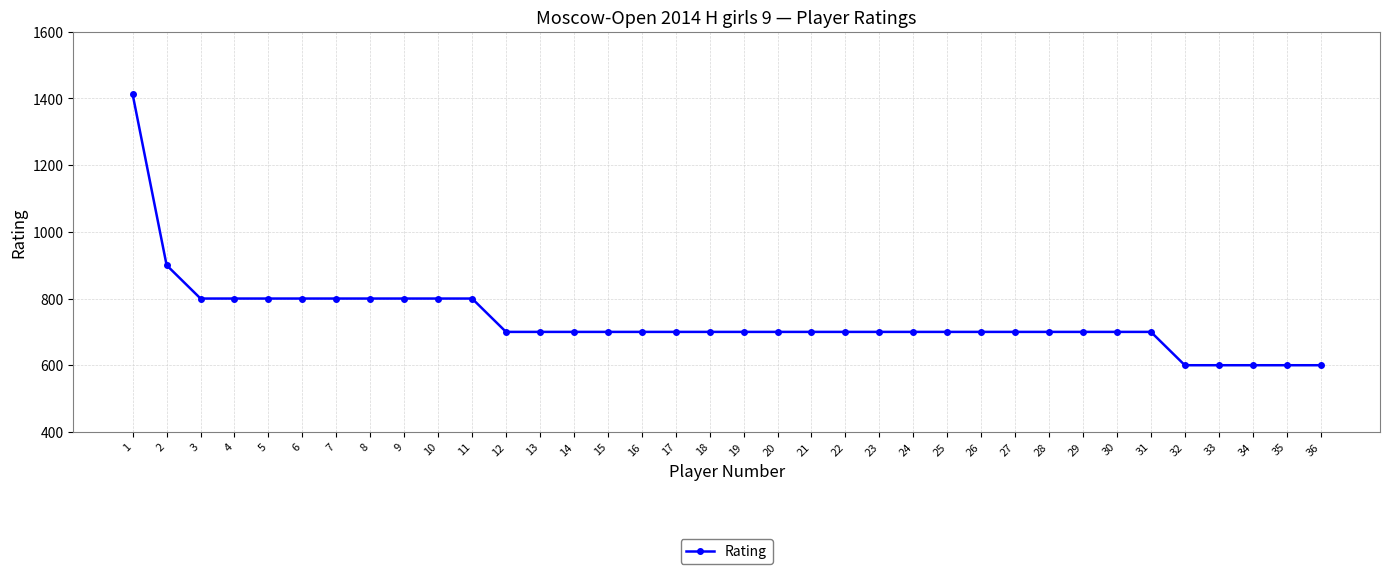

What is the difference between the maximum and minimum values?

812